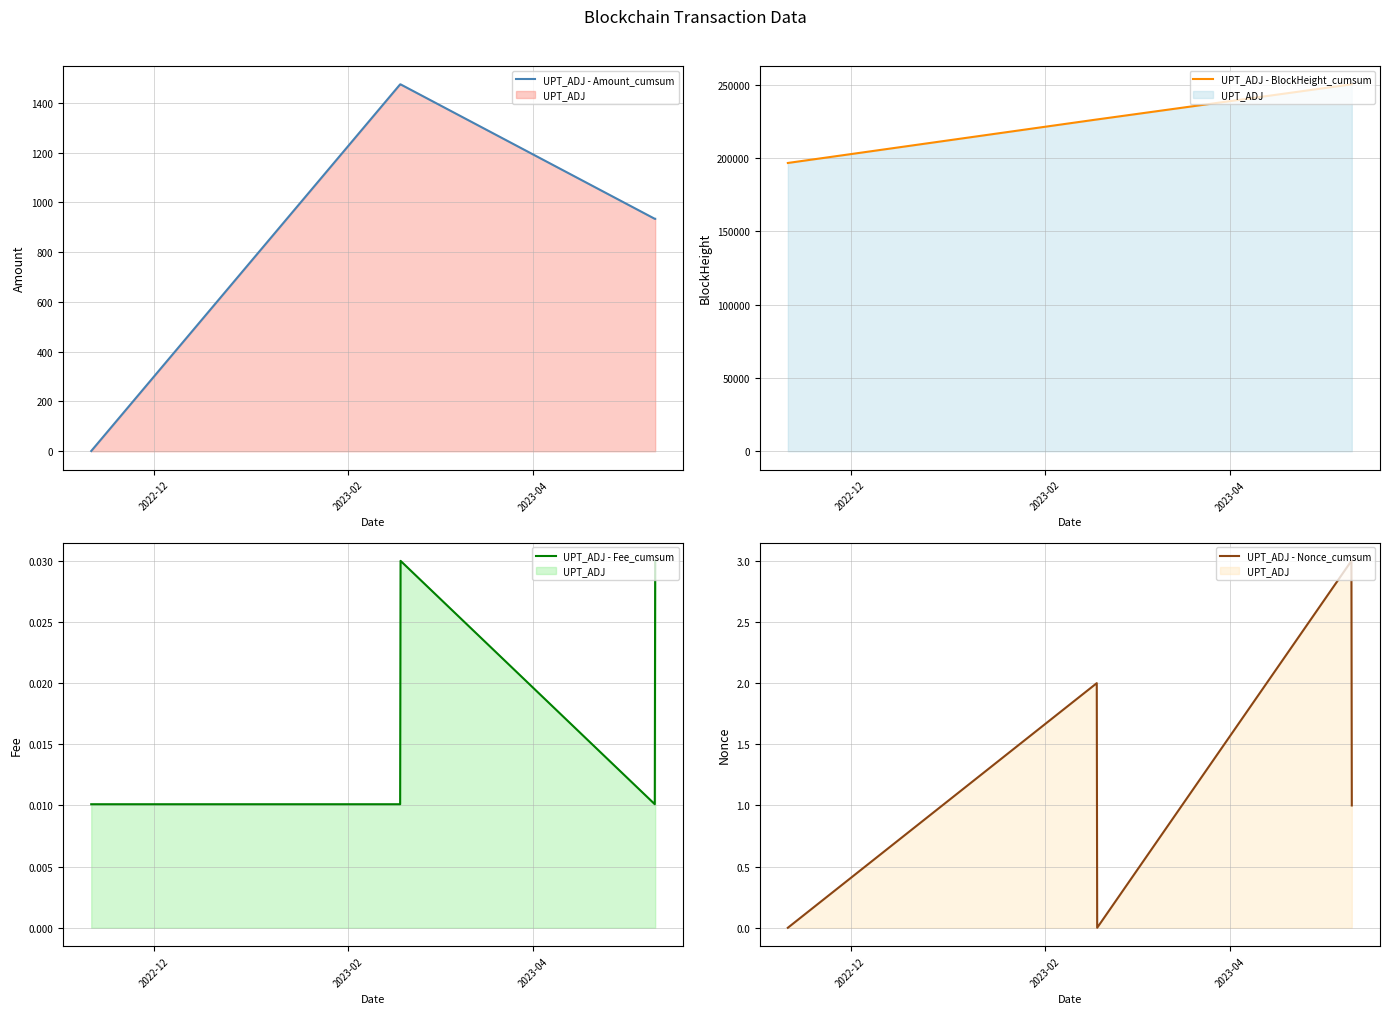

In UPT_ADJ - Fee_cumsum, how many points are higher than both neighbors (excluding endpoints)?

1